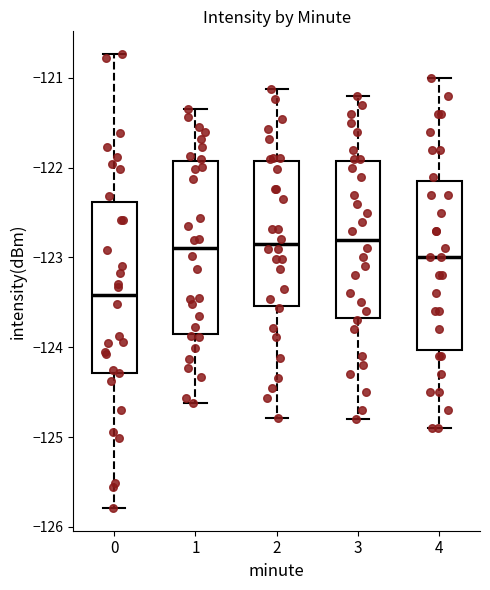

Reading left to right, read every box against the y-axis: the position of its median line, the range the box covers, and the ends of its whiskers. The values are not printed on the chart, so give them approximately, as read against the axis.

0: median -123.4, box -124.3 to -122.4, whiskers -125.8 to -120.7
1: median -122.9, box -123.9 to -121.9, whiskers -124.6 to -121.3
2: median -122.8, box -123.5 to -121.9, whiskers -124.8 to -121.1
3: median -122.8, box -123.7 to -121.9, whiskers -124.8 to -121.2
4: median -123.0, box -124.0 to -122.1, whiskers -124.9 to -121.0